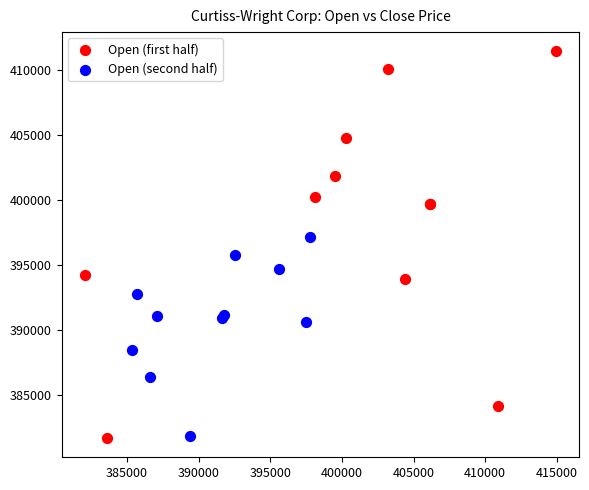

Which series contains the highest Y value?

Open (first half)